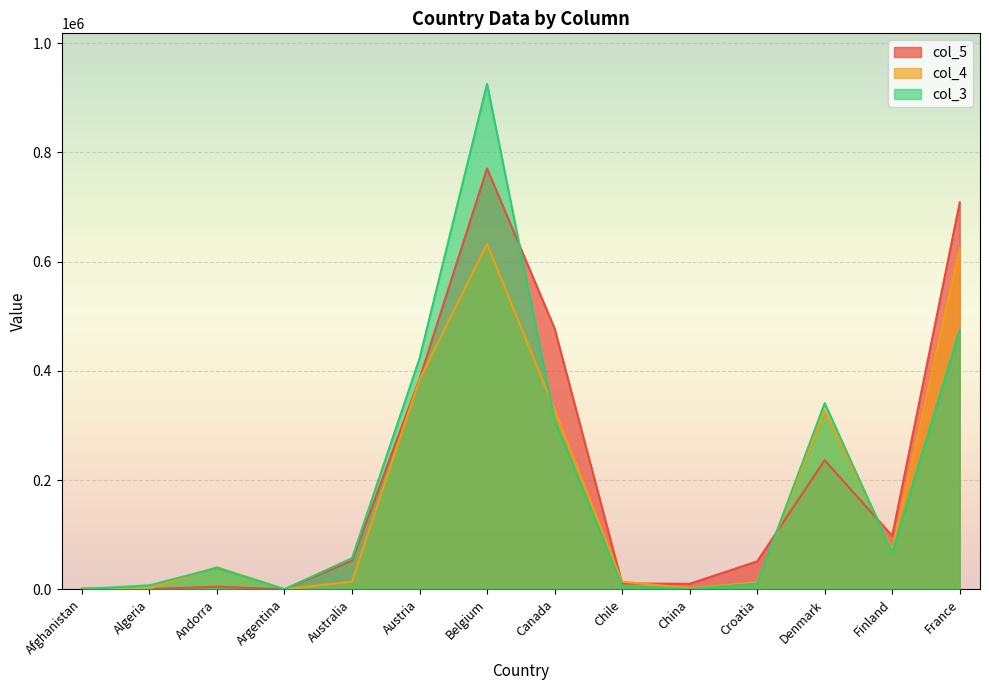

Between which two adjacent categories do col_5 and col_4 first intersect?

Afghanistan and Algeria